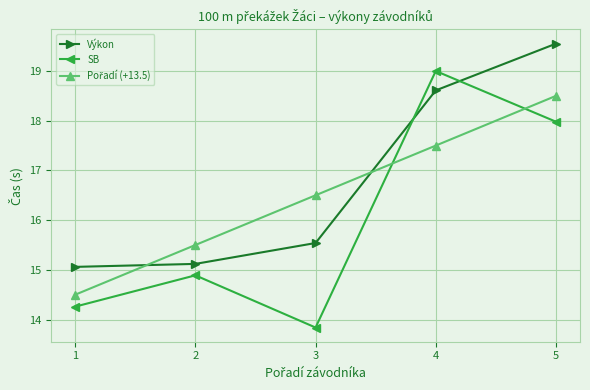

How many lines are shown in the chart?

3